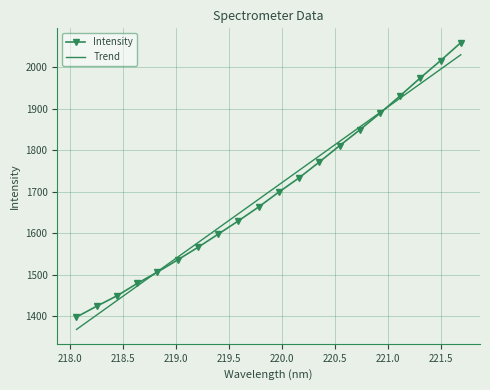

What is the smallest value displayed?

1368.1